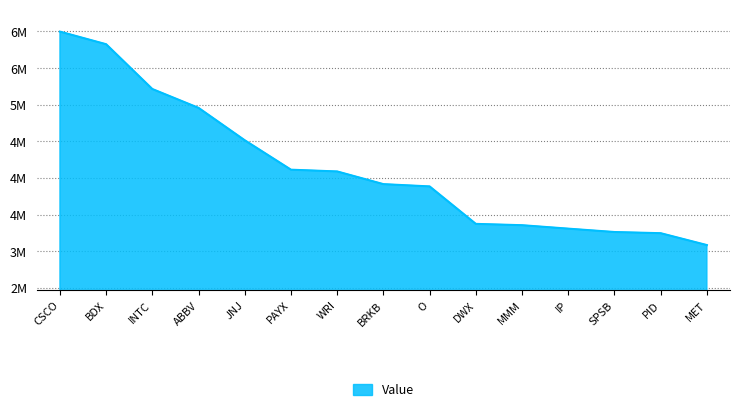

What position from the right is INTC?

13